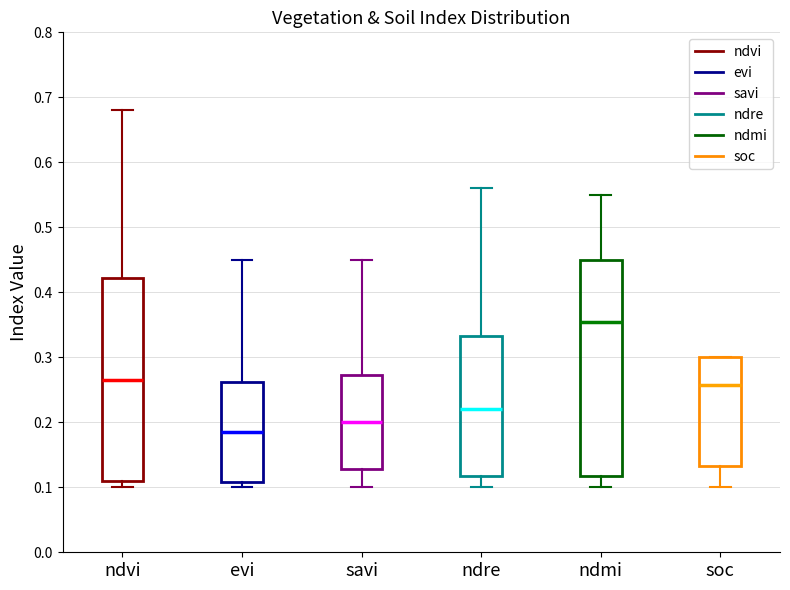

Where is the upper edge of the box for evi on the y-axis? The values are not printed on the chart, so give them approximately, as read against the axis.

0.26